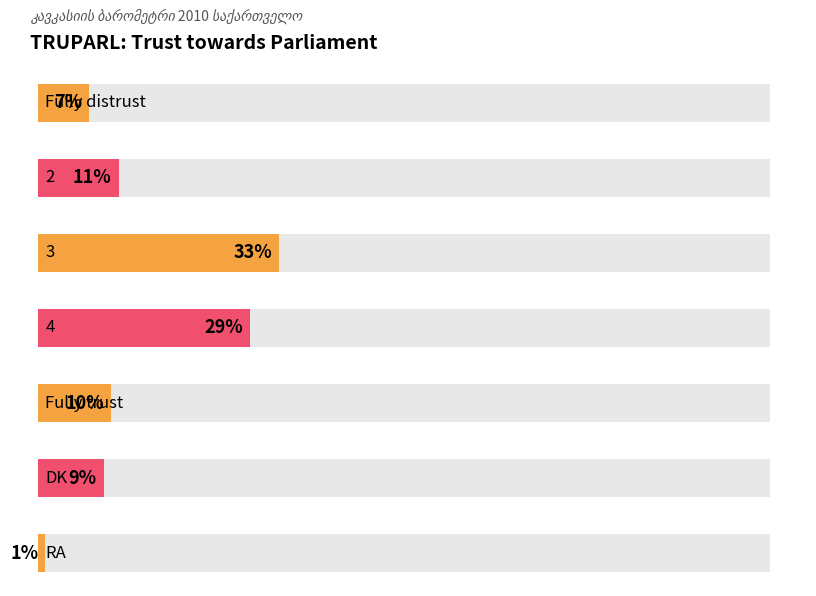

At which label does the data first exceed 10?

2